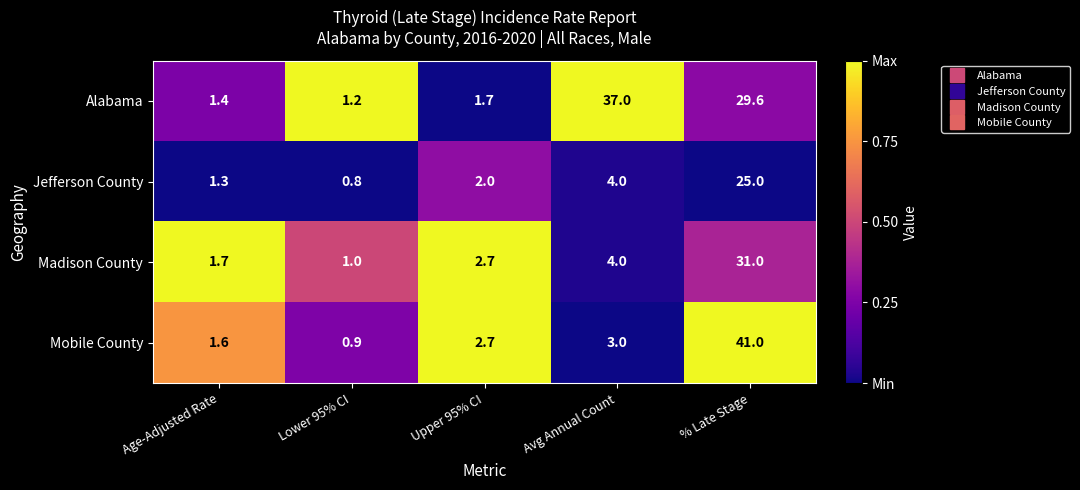

What is the difference between the Alabama values at Avg Annual Count and % Late Stage?

7.4